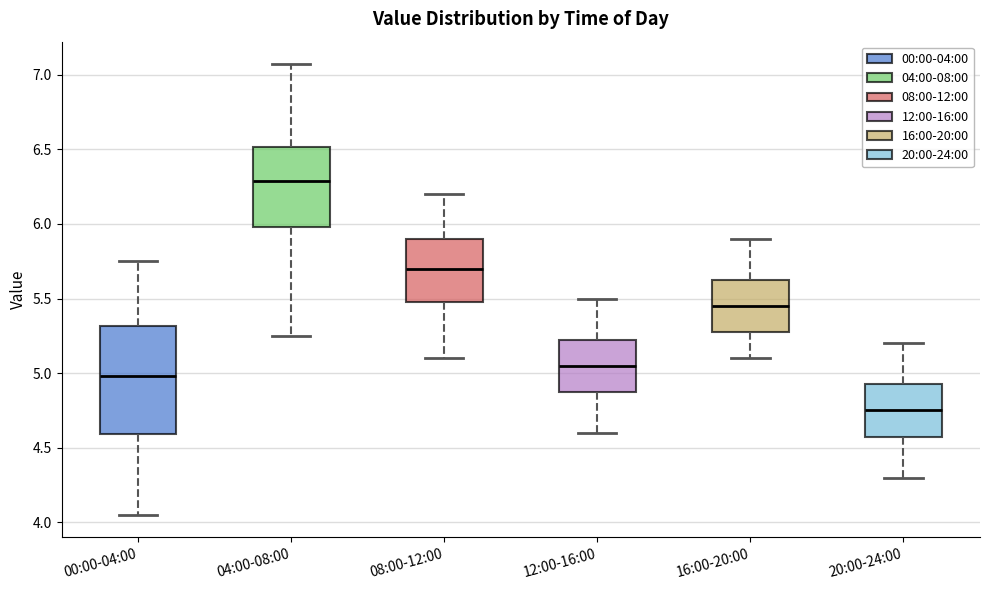

Reading left to right, transcribe this box plot: for each box, give where its median line is, the range the box spans, and where its two whiskers end, as read against the y-axis. The values are not printed on the chart, so give them approximately, as read against the axis.

00:00-04:00: median 5.00, box 4.60 to 5.30, whiskers 4.05 to 5.75
04:00-08:00: median 6.30, box 6.00 to 6.50, whiskers 5.25 to 7.05
08:00-12:00: median 5.70, box 5.50 to 5.90, whiskers 5.10 to 6.20
12:00-16:00: median 5.05, box 4.90 to 5.25, whiskers 4.60 to 5.50
16:00-20:00: median 5.45, box 5.30 to 5.65, whiskers 5.10 to 5.90
20:00-24:00: median 4.75, box 4.60 to 4.95, whiskers 4.30 to 5.20